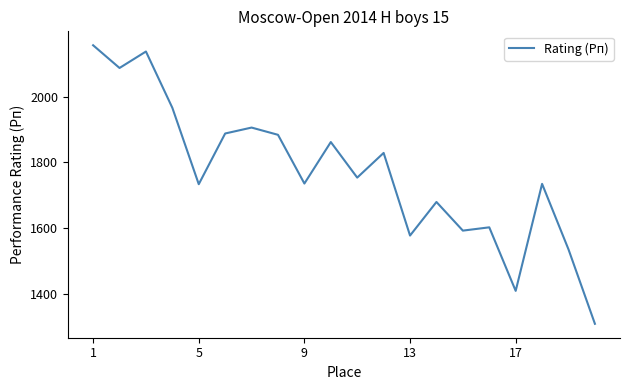

What is the smallest value displayed?

1310